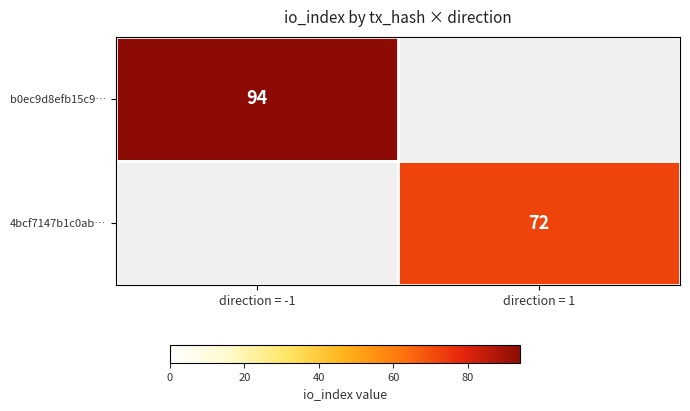

At how many categories does at least one series exceed 93?

1